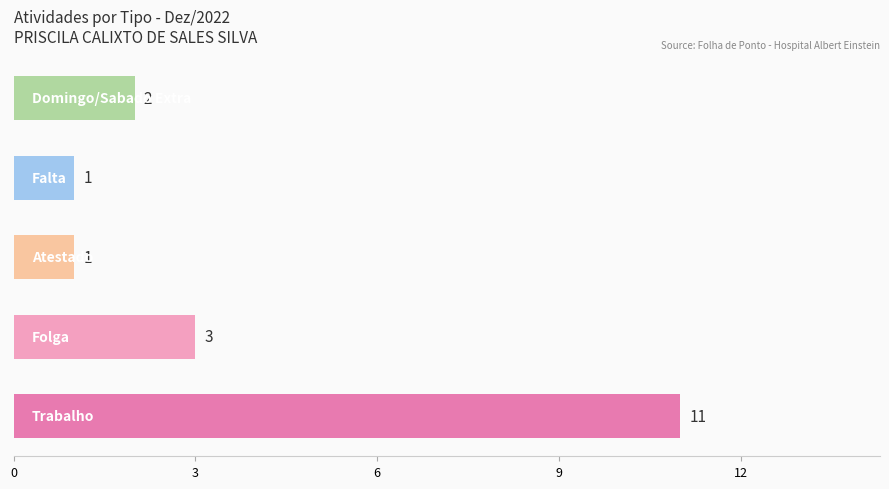

What is the sum of all values?

18